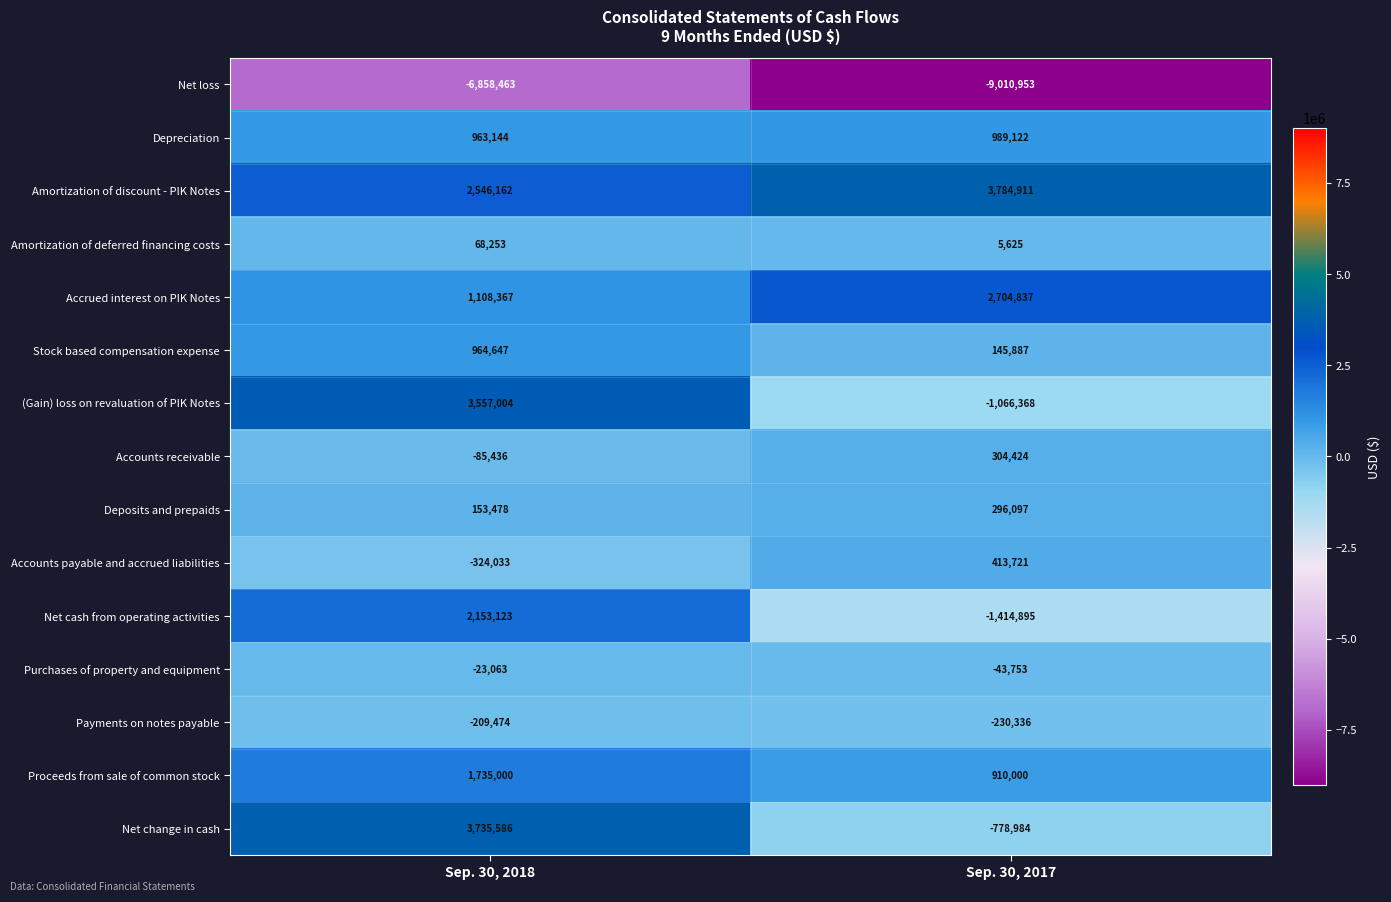

What is the difference between the maximum and minimum values in the Amortization of deferred financing costs series?

62628